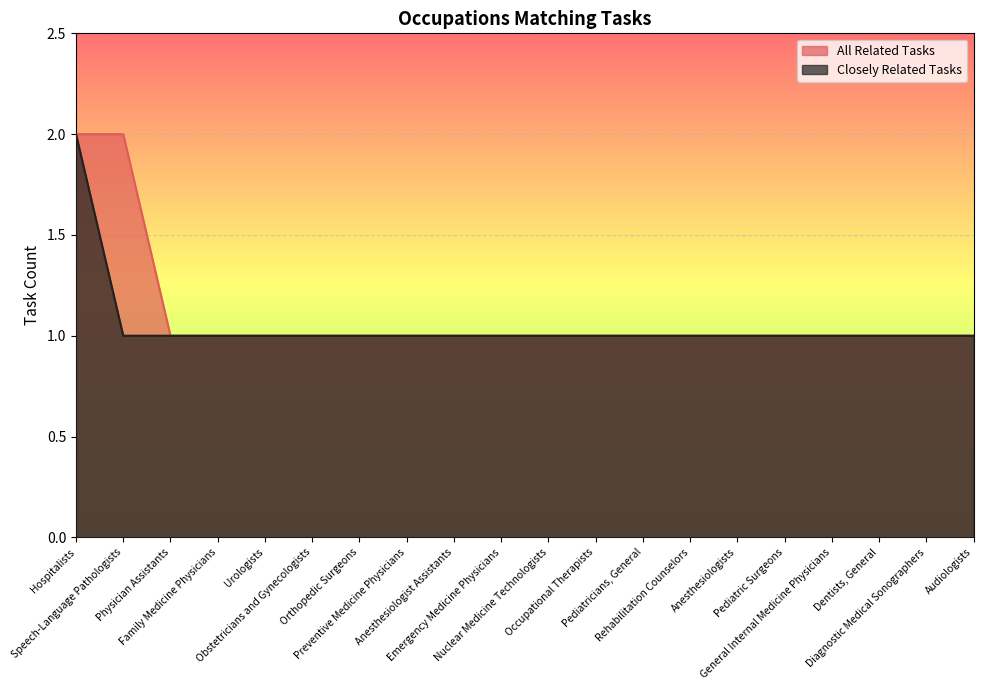

Rank the series at Dentists, General from highest to lowest value.

All Related Tasks, Closely Related Tasks